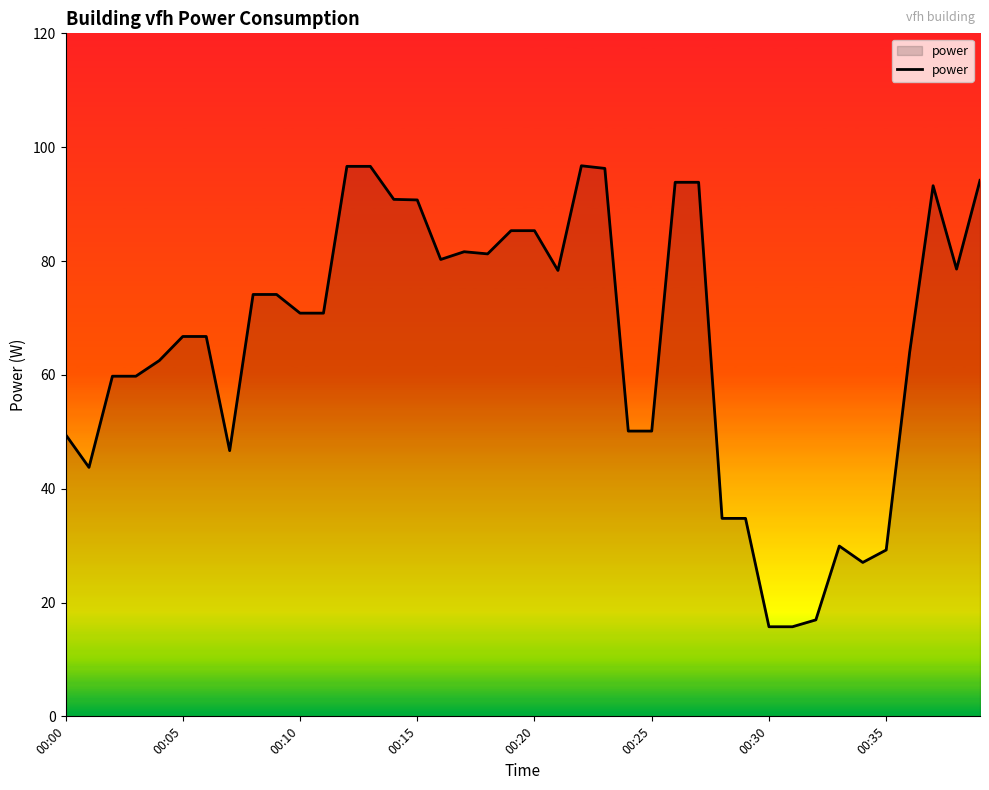

What is the smallest value displayed?

15.7